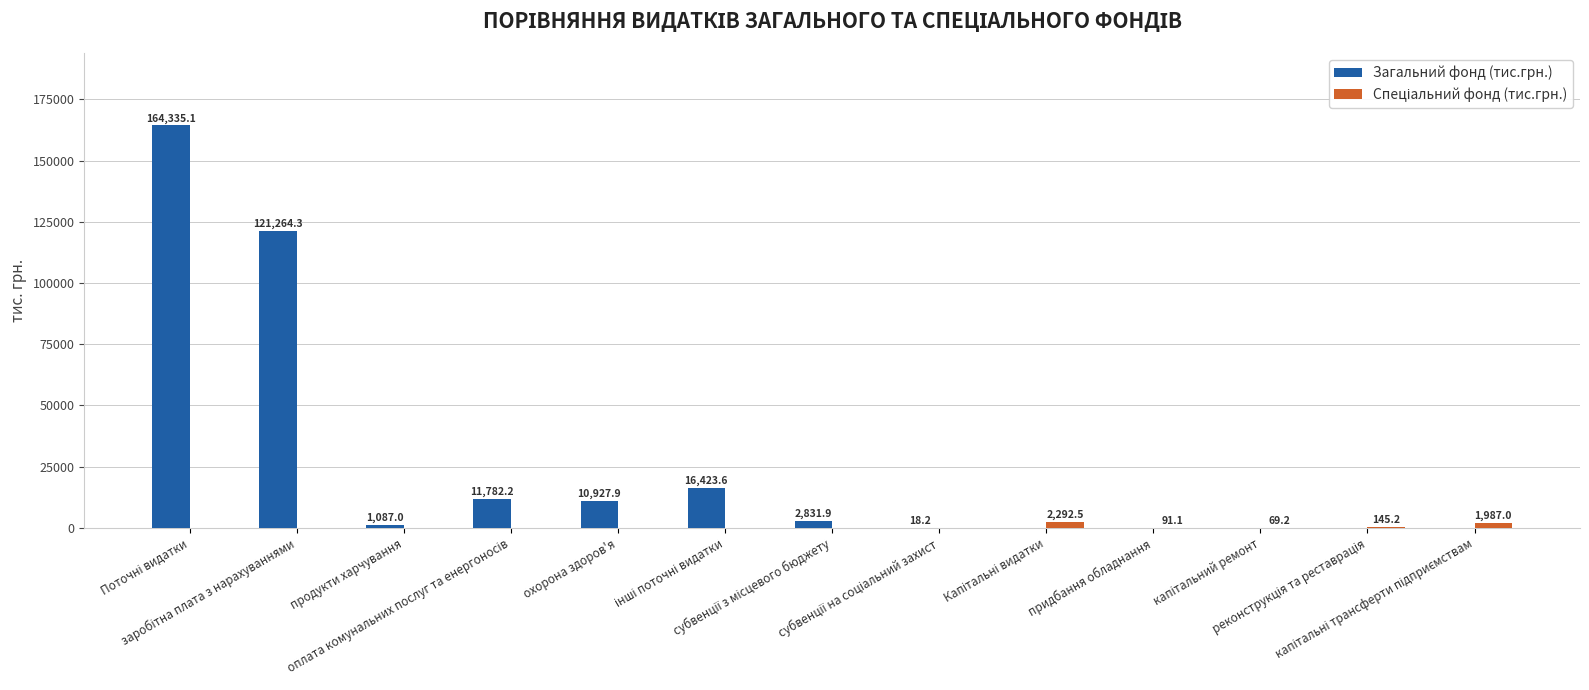

Which series has the largest total across all categories?

Загальний фонд (тис.грн.)